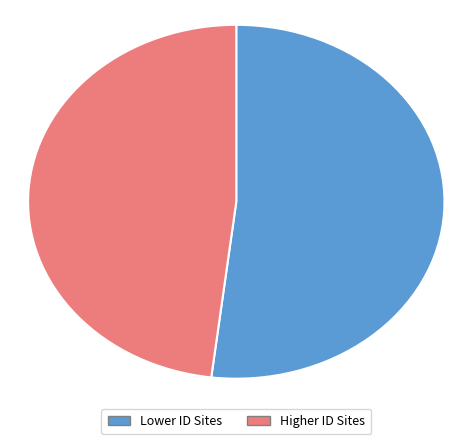

How many slices are in this pie chart?

2